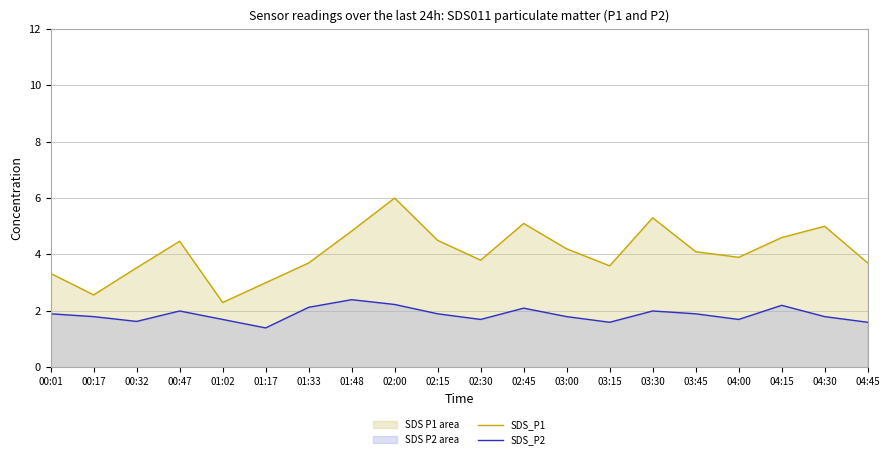

Reading left to right, transcribe all the data shown in this chart.

SDS_P1: 00:01=3.3	00:17=2.6	00:32=3.5	00:47=4.5	01:02=2.3	01:17=3.0	01:33=3.7	01:48=4.8	02:00=6.0	02:15=4.5	02:30=3.8	02:45=5.1	03:00=4.2	03:15=3.6	03:30=5.3	03:45=4.1	04:00=3.9	04:15=4.6	04:30=5.0	04:45=3.7
SDS_P2: 00:01=1.9	00:17=1.8	00:32=1.6	00:47=2.0	01:02=1.7	01:17=1.4	01:33=2.1	01:48=2.4	02:00=2.2	02:15=1.9	02:30=1.7	02:45=2.1	03:00=1.8	03:15=1.6	03:30=2.0	03:45=1.9	04:00=1.7	04:15=2.2	04:30=1.8	04:45=1.6